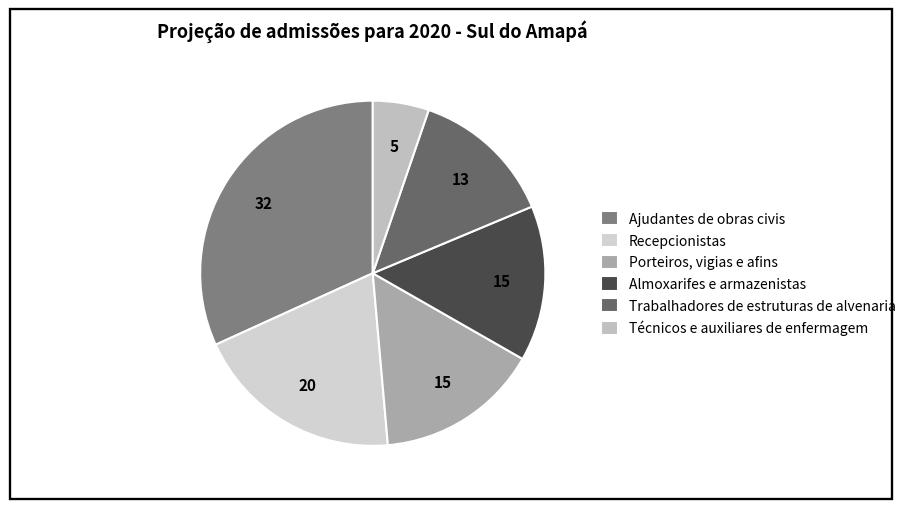

Combined, what portion of the pie is Porteiros, vigias e afins and Almoxarifes e armazenistas?

29.9%